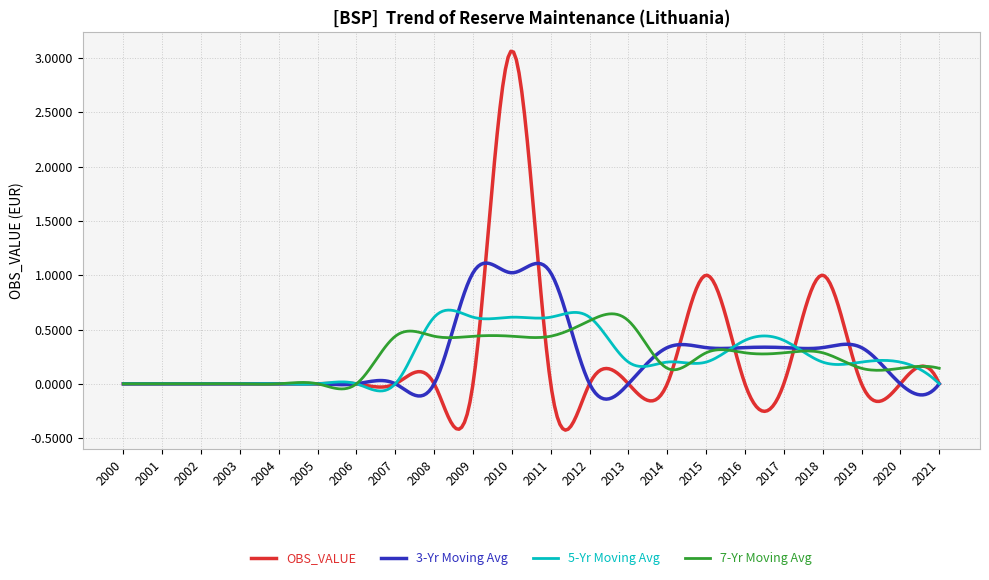

Which series has the largest range (max minus min)?

OBS_VALUE